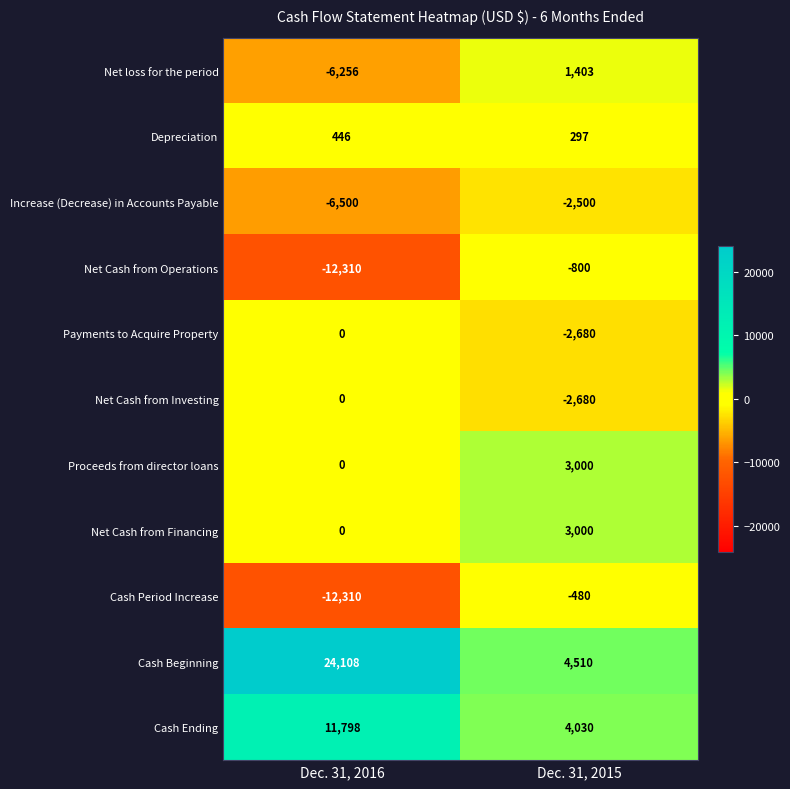

What is the total value across all series at Dec. 31, 2016?

-1024